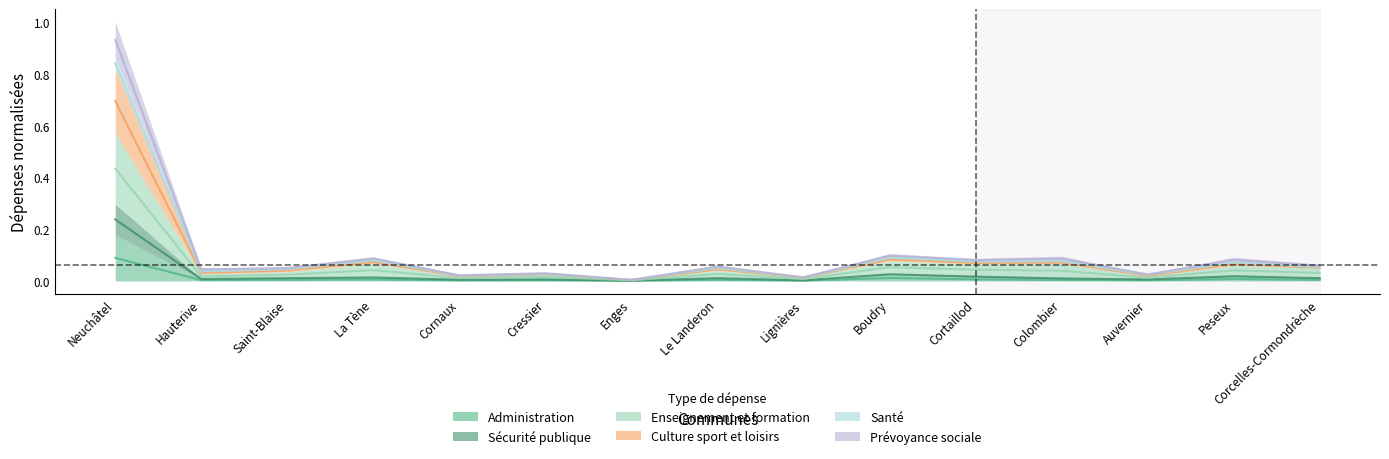

What is the value of the Santé point at the 4th from the left?

0.1